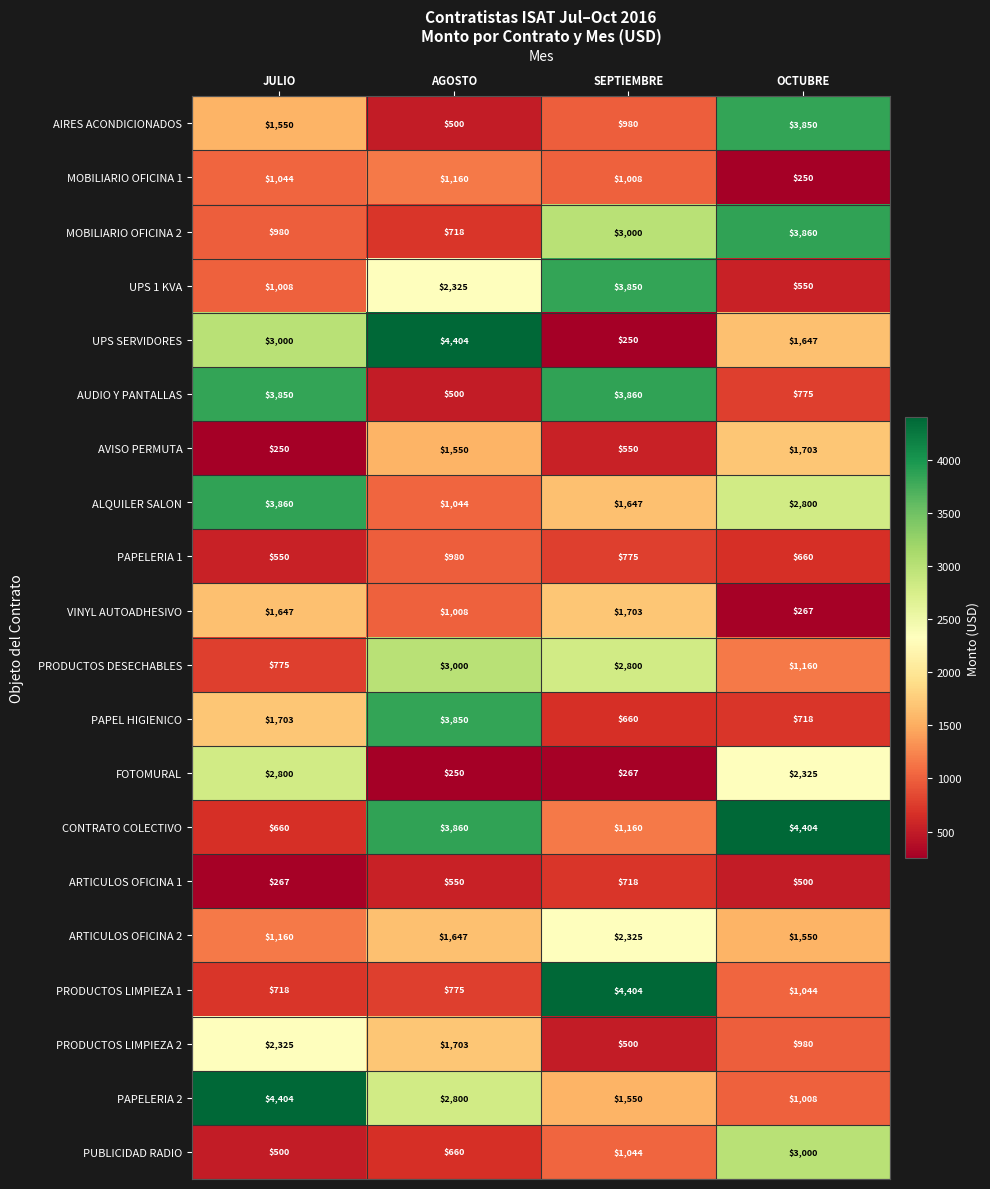

Count the number of data series in this chart.

20